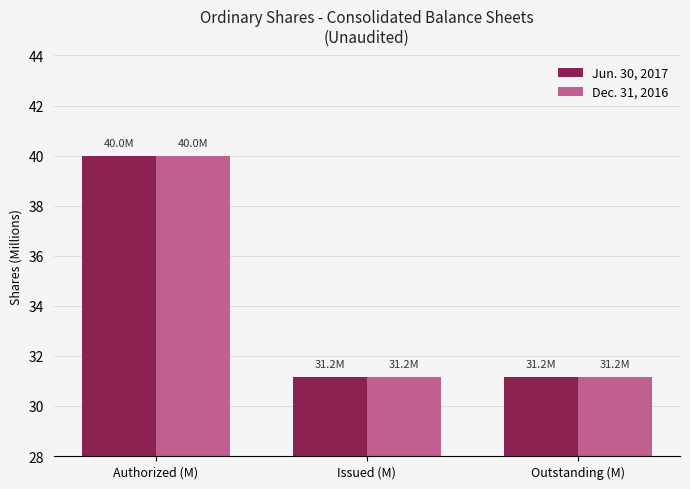

What position from the left is Authorized (M)?

1